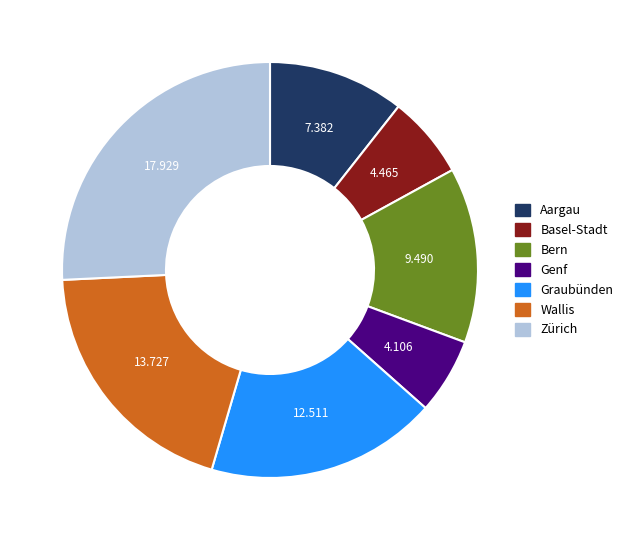

Rank the categories by value from highest to lowest.

Zürich, Wallis, Graubünden, Bern, Aargau, Basel-Stadt, Genf